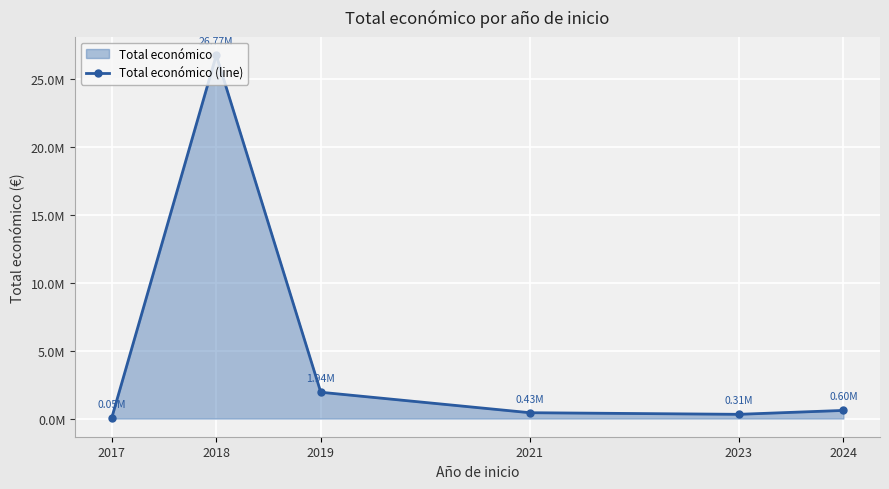

Rank the categories by value from lowest to highest.

2017, 2023, 2021, 2024, 2019, 2018